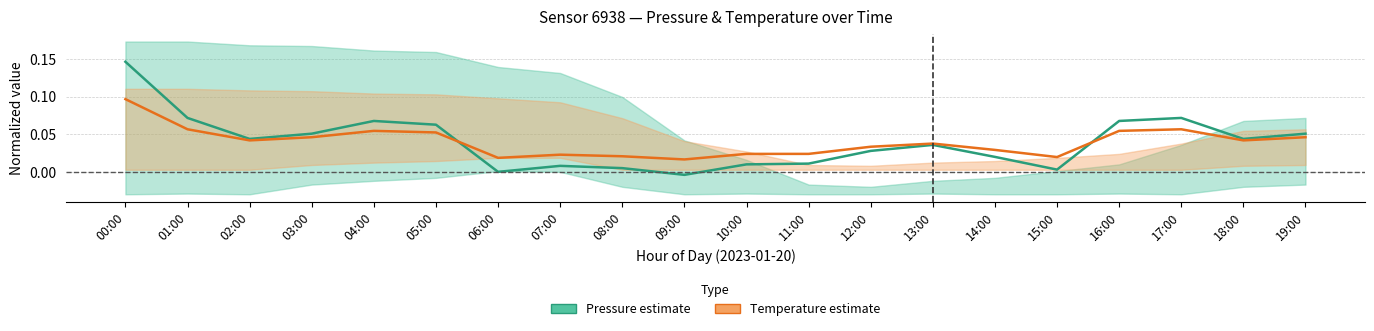

What is the difference between the maximum and minimum values in the Temperature (mean) series?

0.1